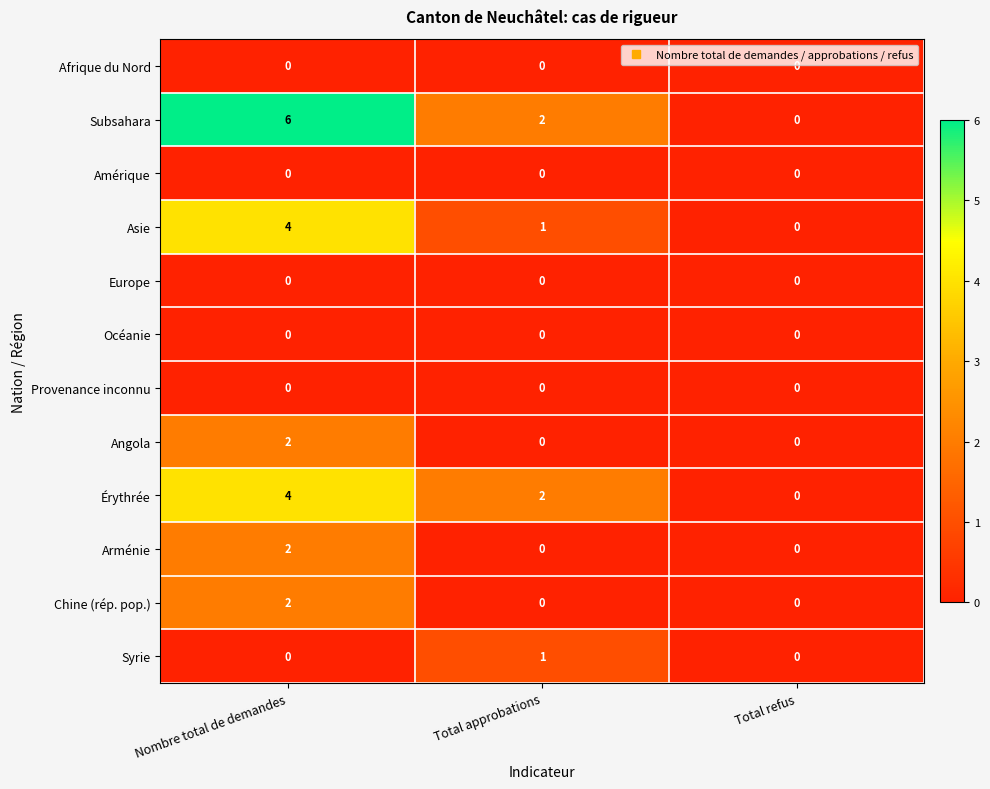

Count the number of data series in this chart.

12